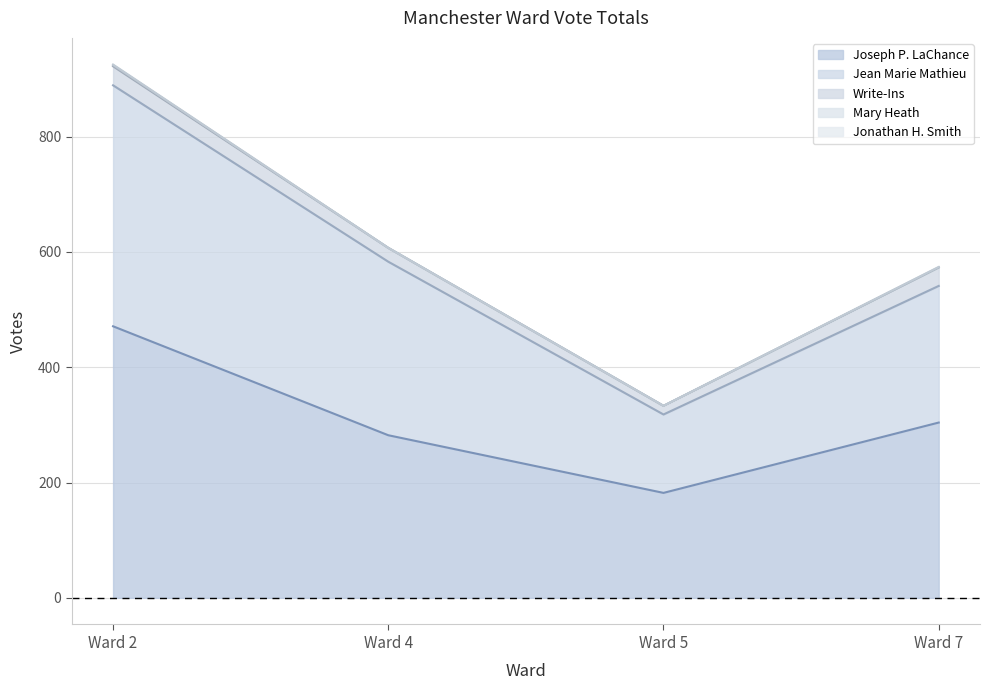

What is the maximum value for Jonathan H. Smith?

1